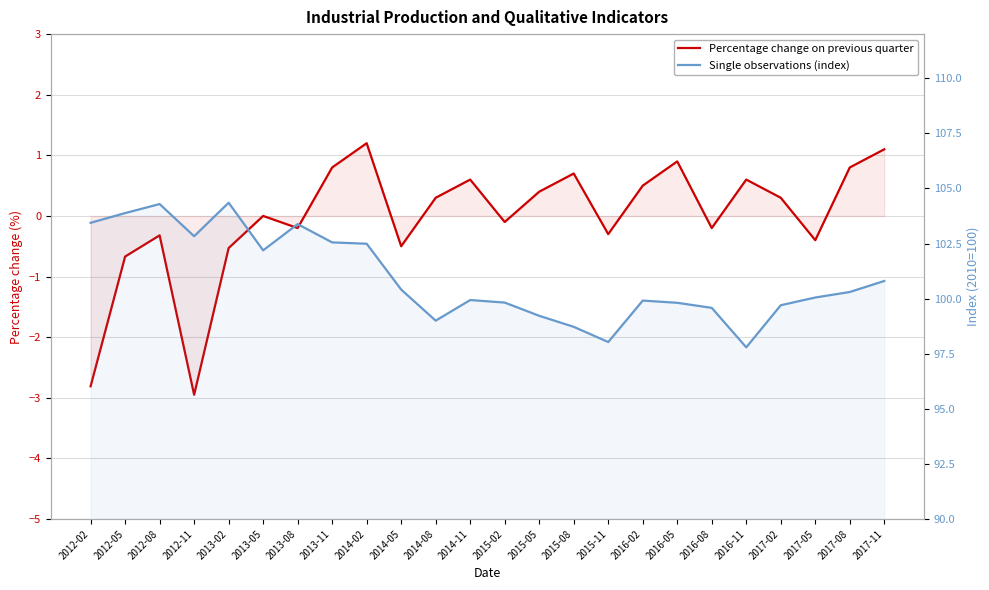

What position from the right is 2016-02?

8